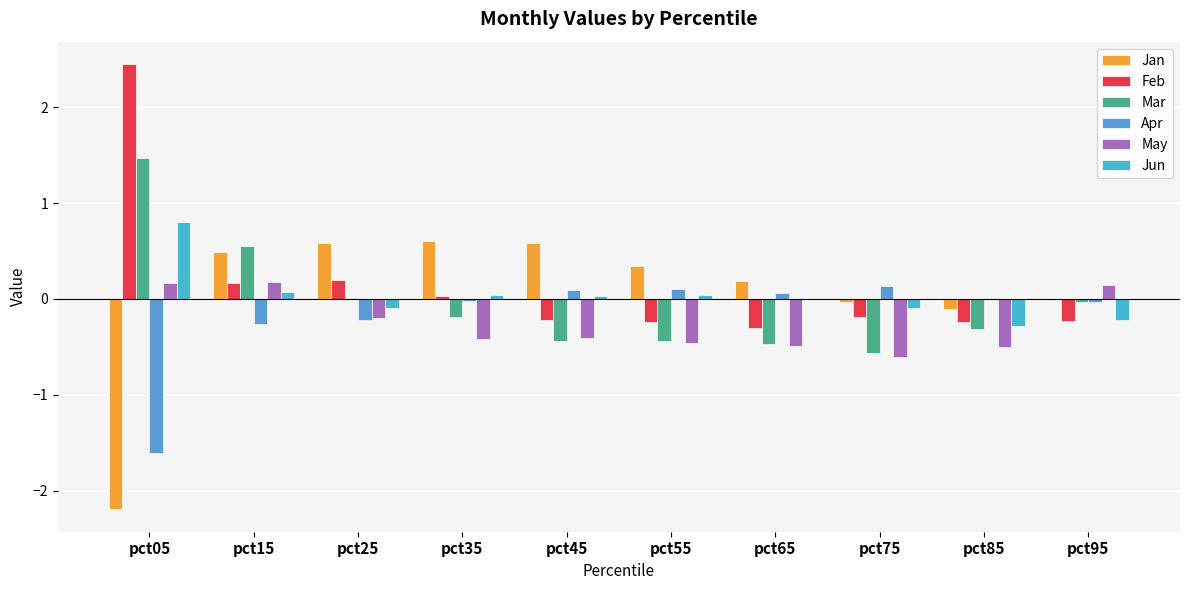

How many positive values does the May series have?

3